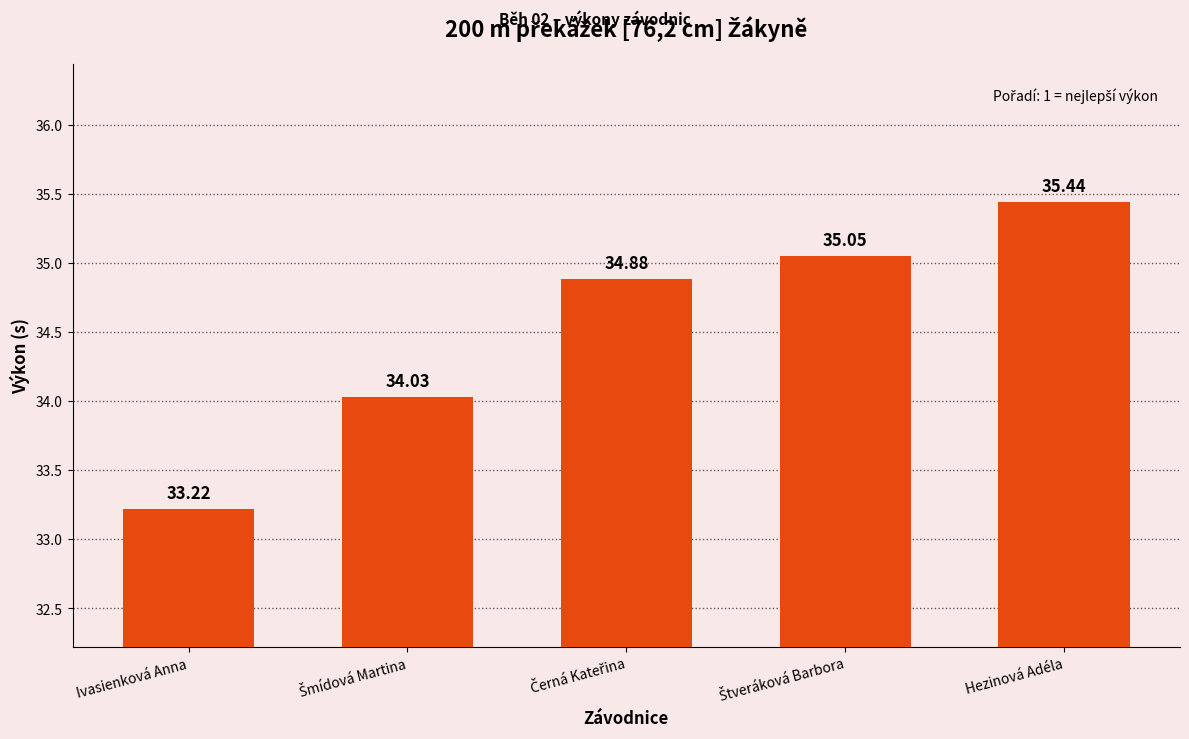

At which category does the chart reach its minimum across all series?

Ivasienková Anna